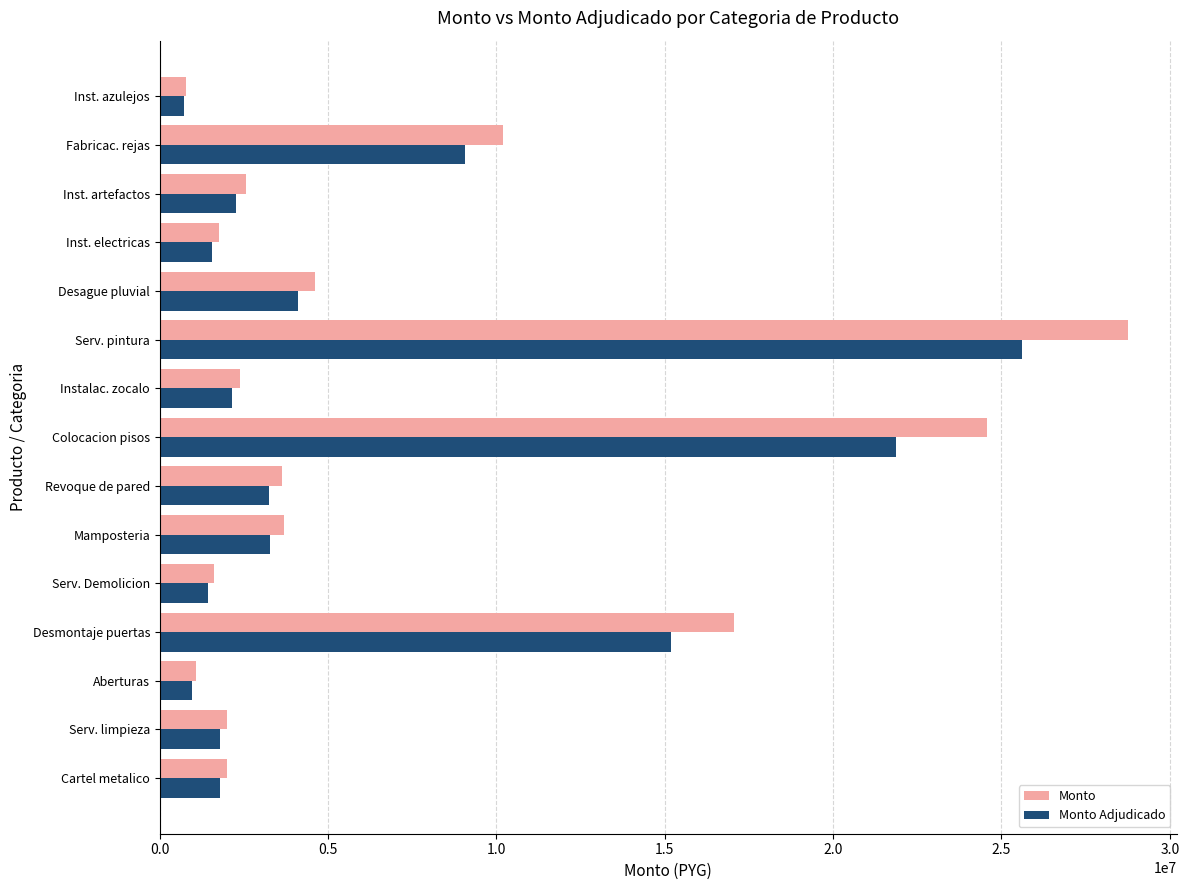

True or false: Monto Adjudicado has a value of 25603645 at Serv. pintura.

True